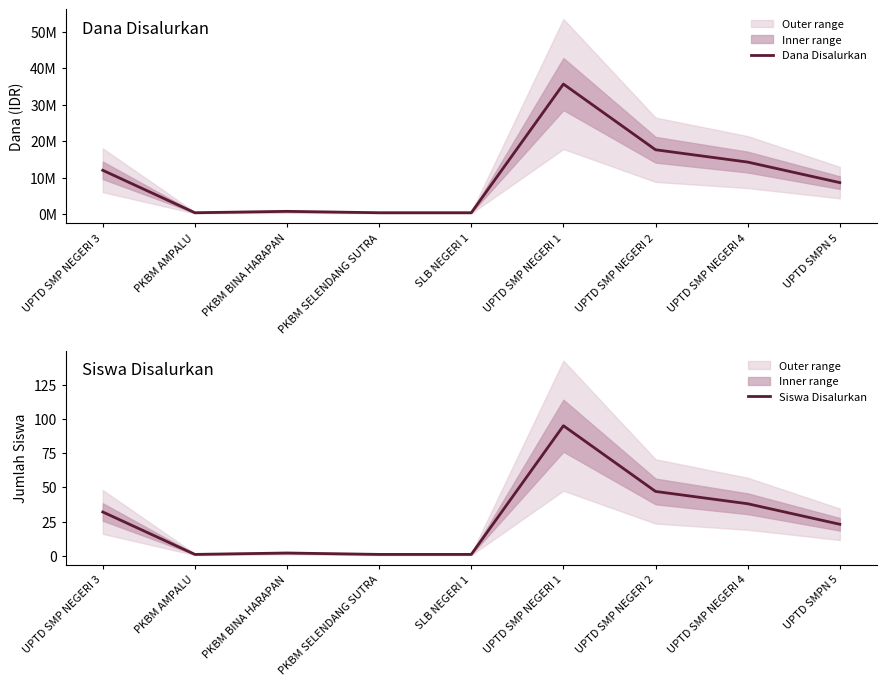

What is the label of the 7th point from the right?

PKBM BINA HARAPAN